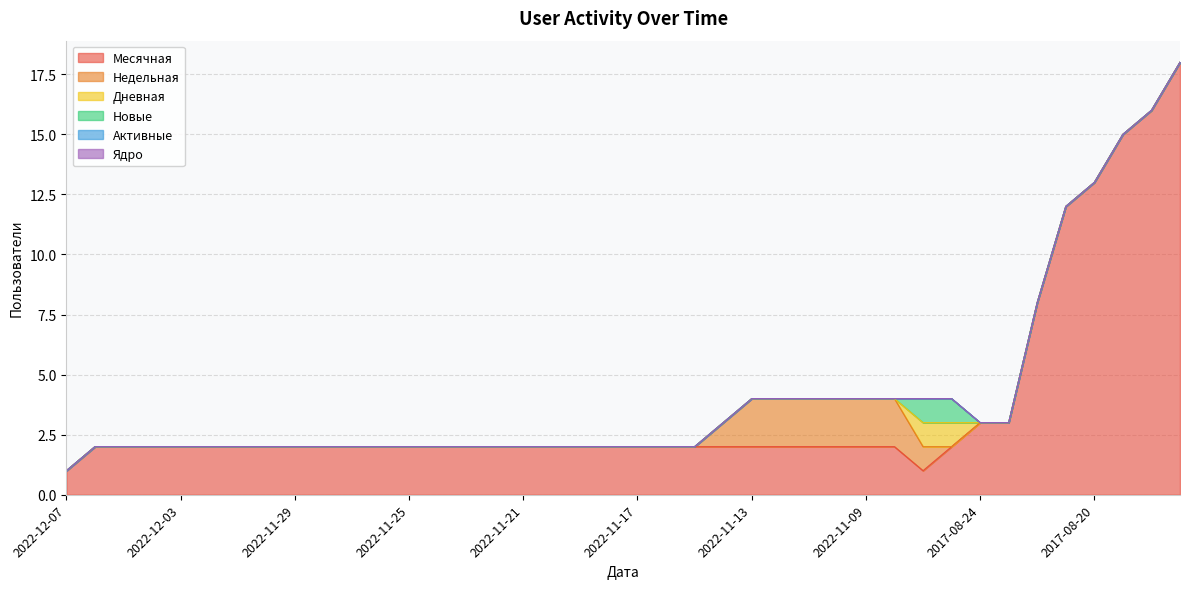

How many Дневная values are between 0 and 1?

40